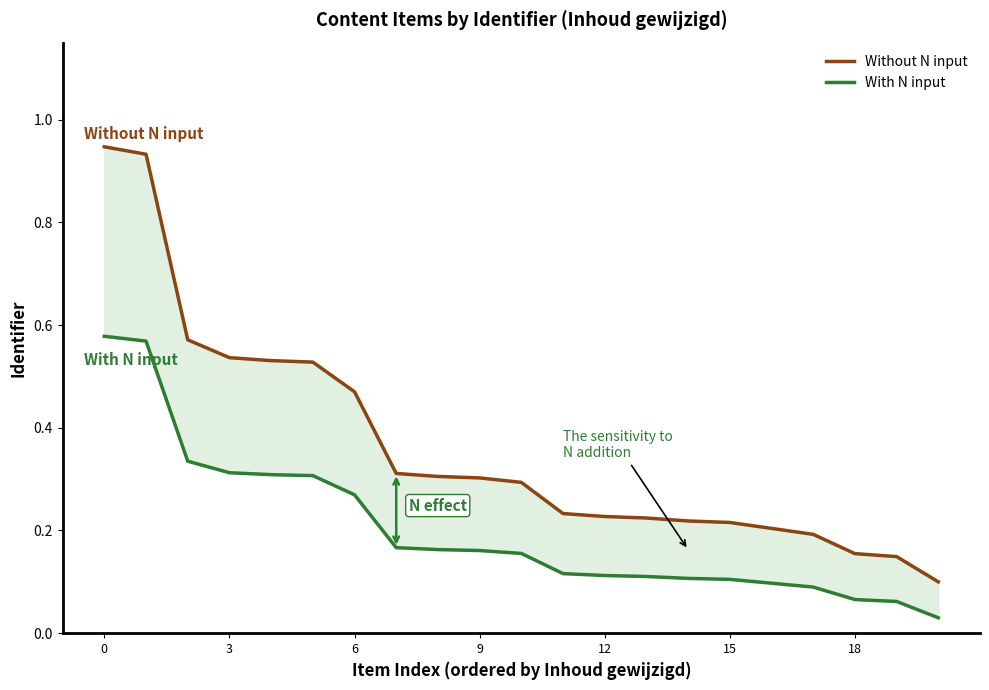

List the series in order of their peak value, lowest first.

With N input, Without N input